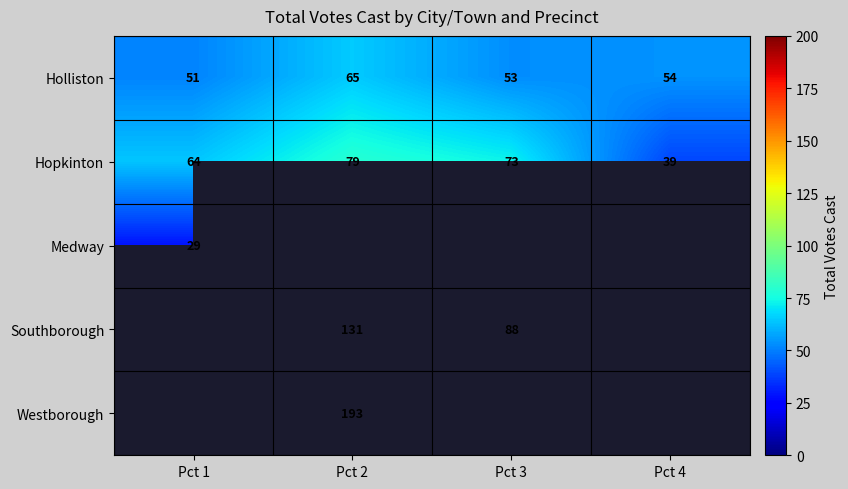

Count the number of categories in the chart.

4